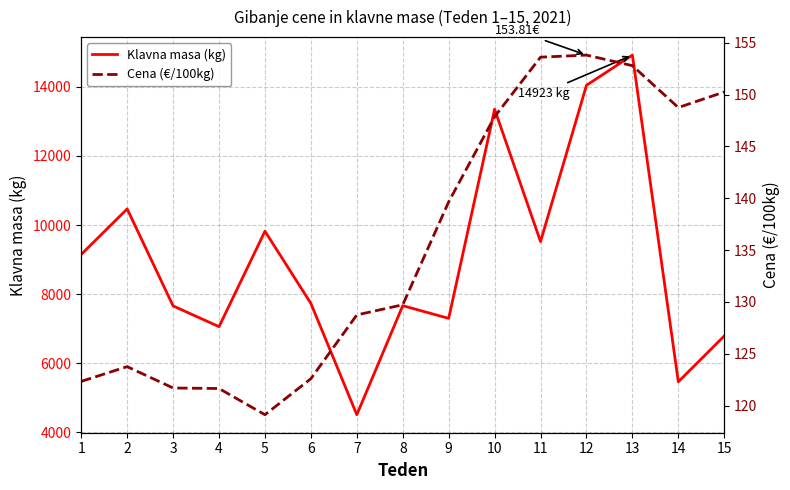

Rank the series by their maximum value, from lowest to highest.

Cena (€/100kg), Klavna masa (kg)